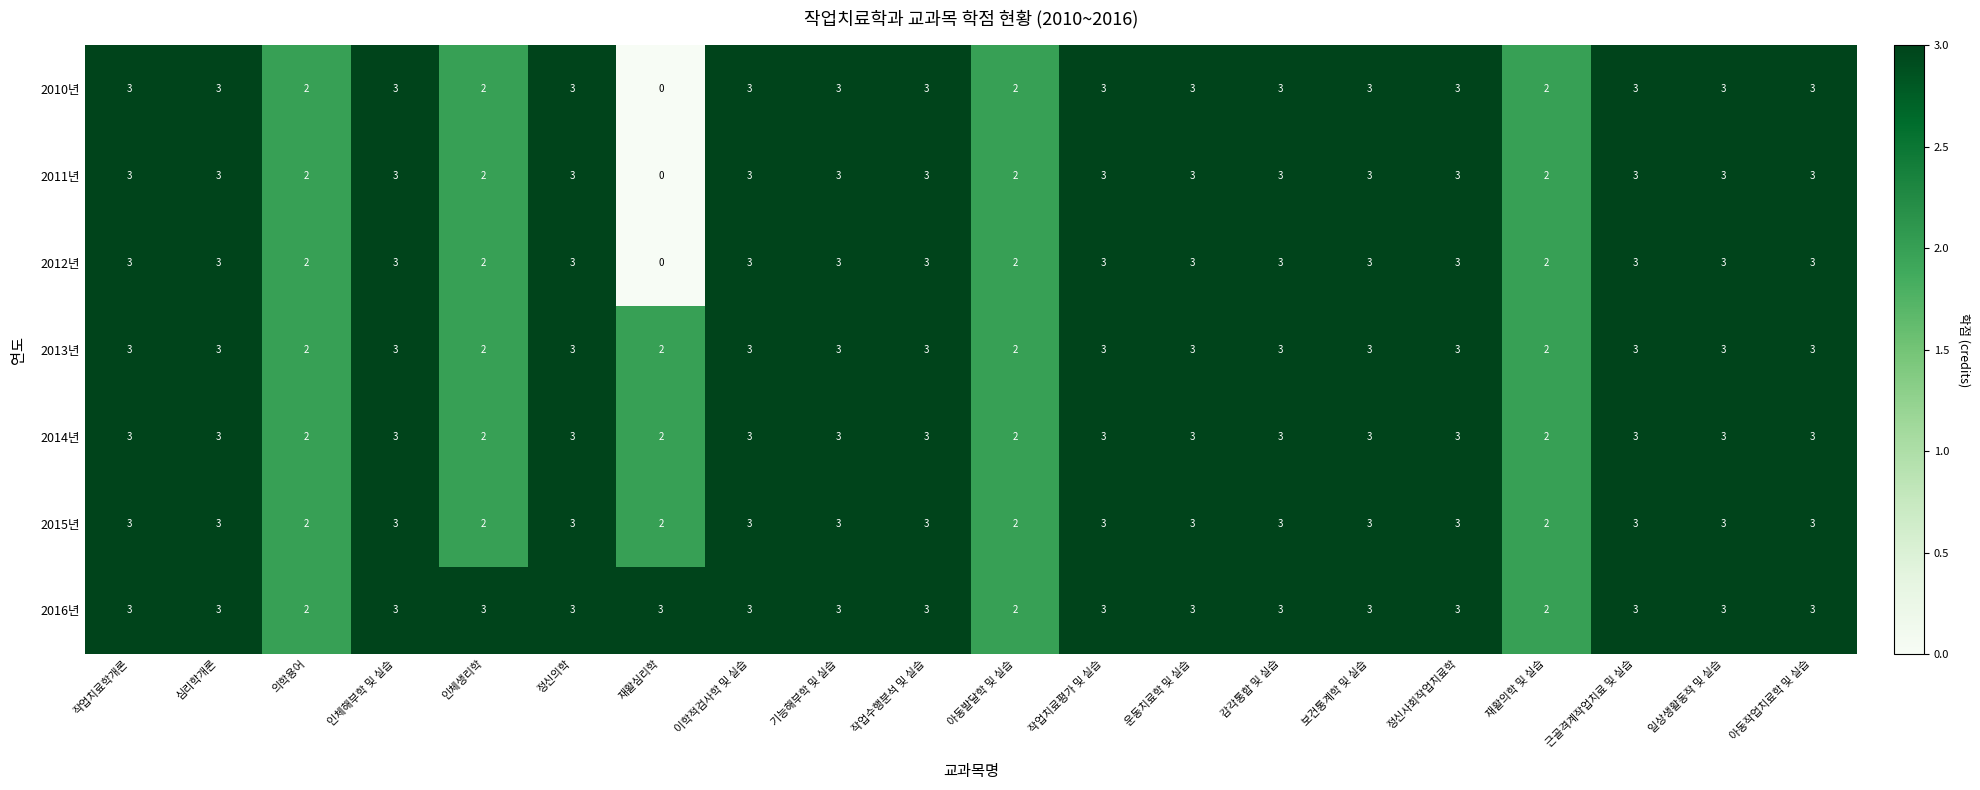

What is the average value of the 2015년 series?

3